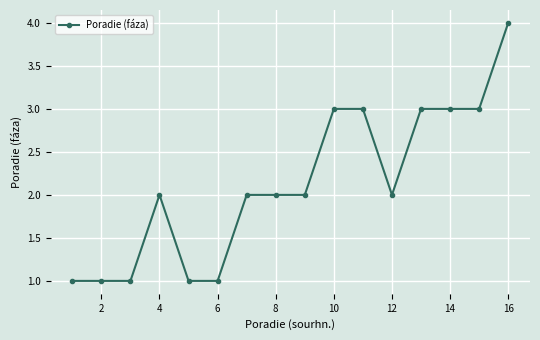

Reading left to right, list all the values displayed in this chart.

1	1	1	2	1	1	2	2	2	3	3	2	3	3	3	4